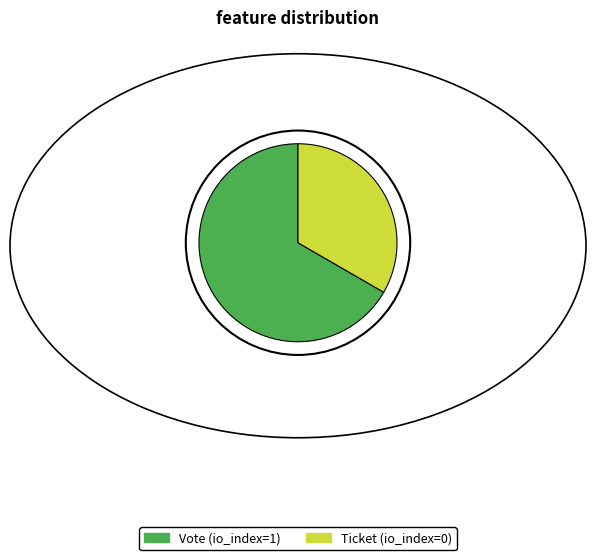

How many segments does this pie chart have?

2